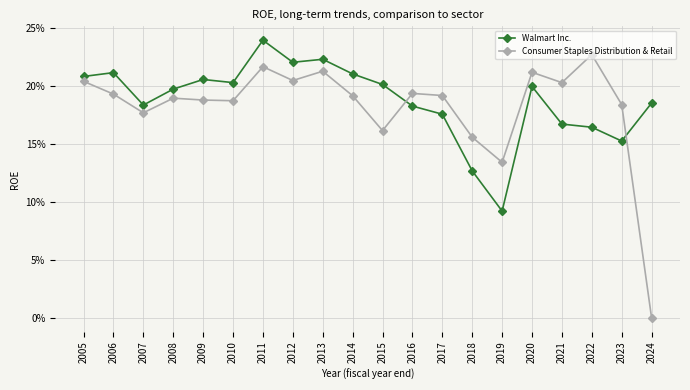

Is this an area chart (filled region under the line)?

No